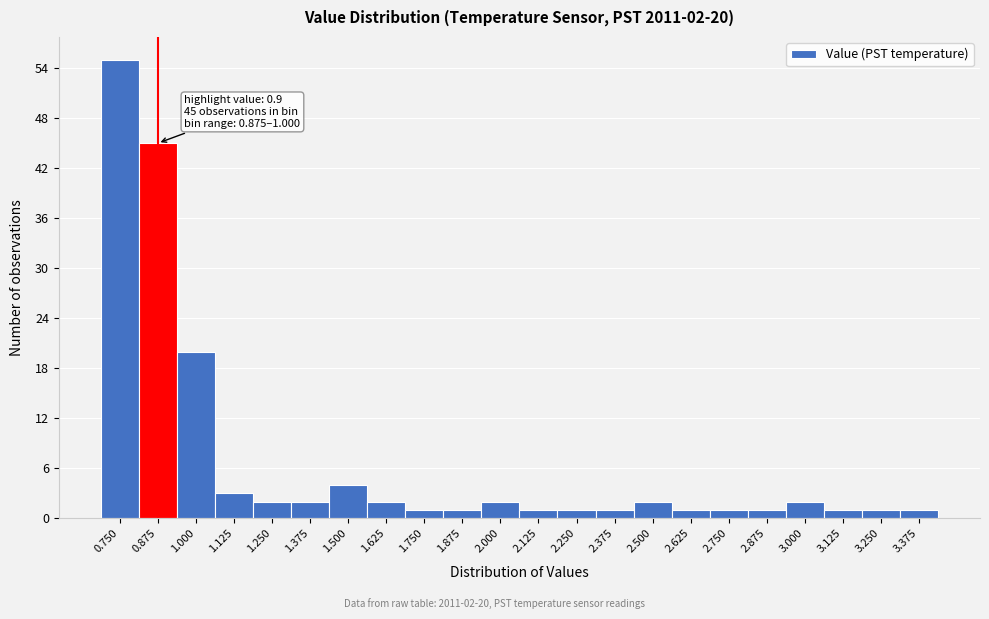

Reading left to right, transcribe all the data shown in this chart.

55	45	20	3	2	2	4	2	1	1	2	1	1	1	2	1	1	1	2	1	1	1